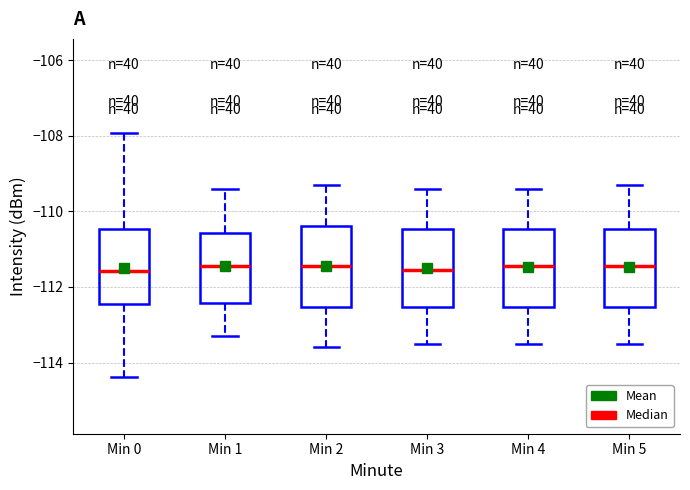

Reading left to right, read every box against the y-axis: the position of its median line, the range the box covers, and the ends of its whiskers. The values are not printed on the chart, so give them approximately, as read against the axis.

Min 0: median -111.6, box -112.4 to -110.4, whiskers -114.4 to -108.0
Min 1: median -111.4, box -112.4 to -110.6, whiskers -113.2 to -109.4
Min 2: median -111.4, box -112.6 to -110.4, whiskers -113.6 to -109.2
Min 3: median -111.6, box -112.6 to -110.4, whiskers -113.4 to -109.4
Min 4: median -111.4, box -112.6 to -110.4, whiskers -113.4 to -109.4
Min 5: median -111.4, box -112.6 to -110.4, whiskers -113.4 to -109.2